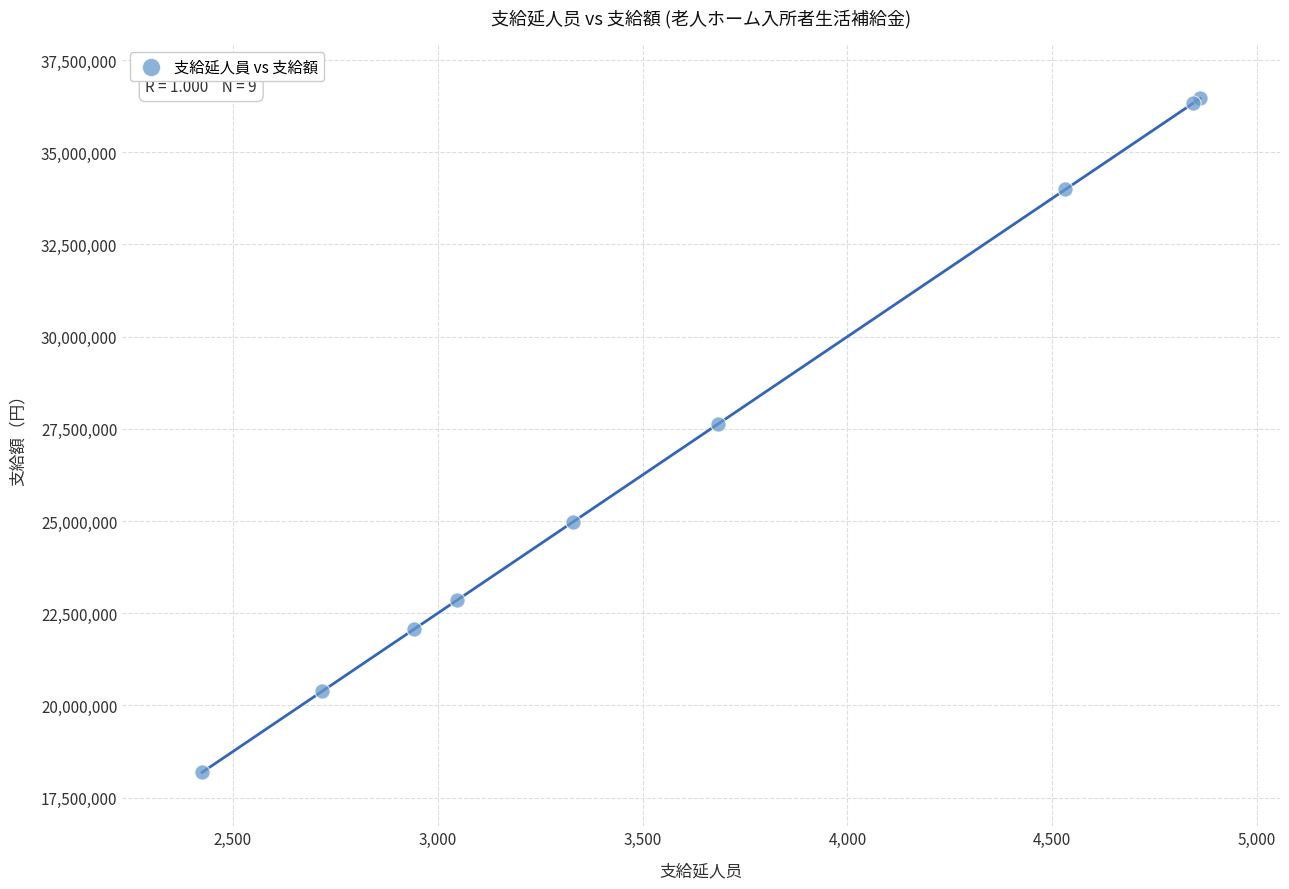

What Y value in the scatter plot is closest to 27322500?

27630000